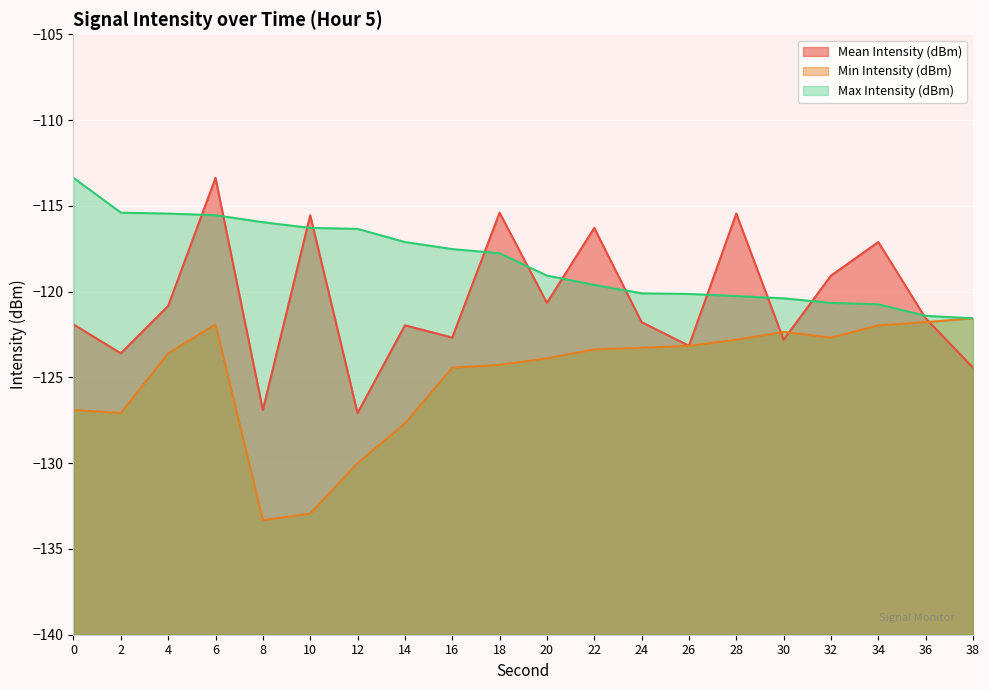

What is the difference between the Min Intensity (dBm) values at 28 and 4?

0.8